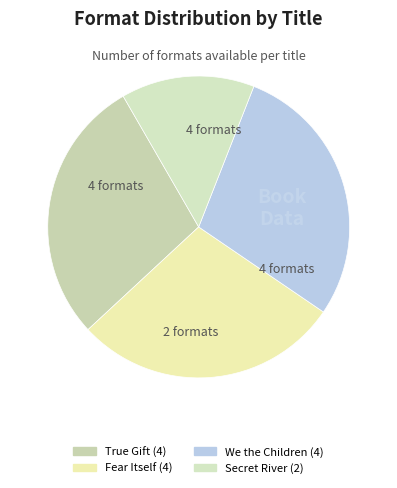

How many segments does this pie chart have?

4